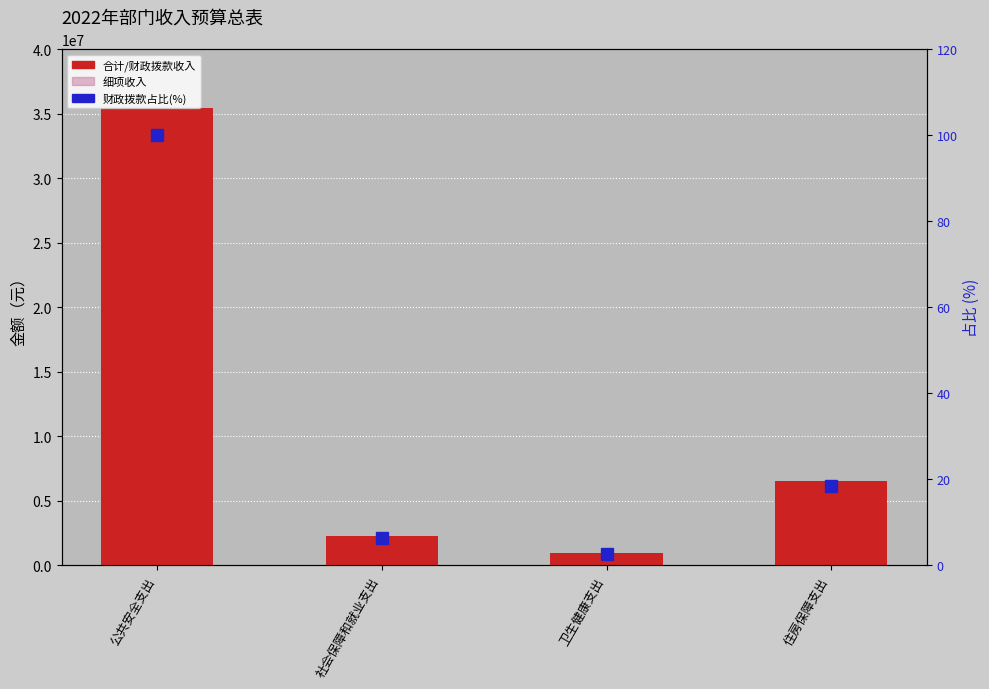

What is the value of the 合计 bar at the 1st from the left?

35419200.0